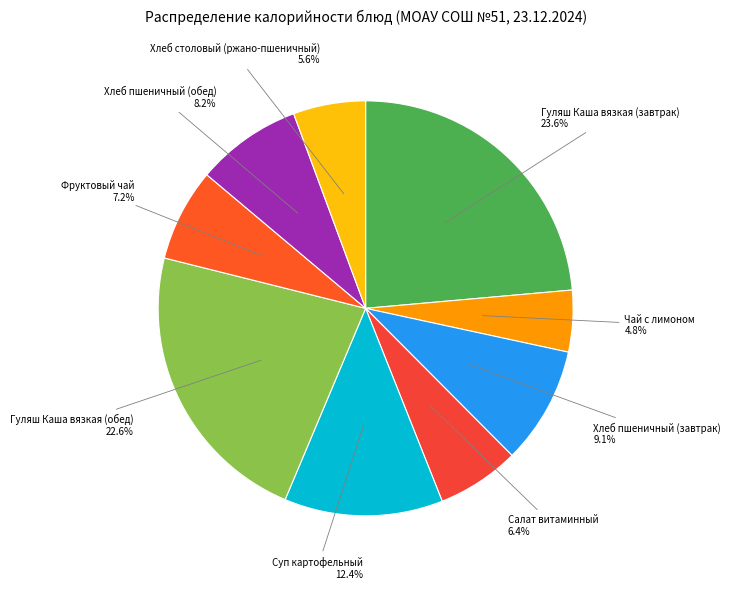

How many segments does this pie chart have?

9